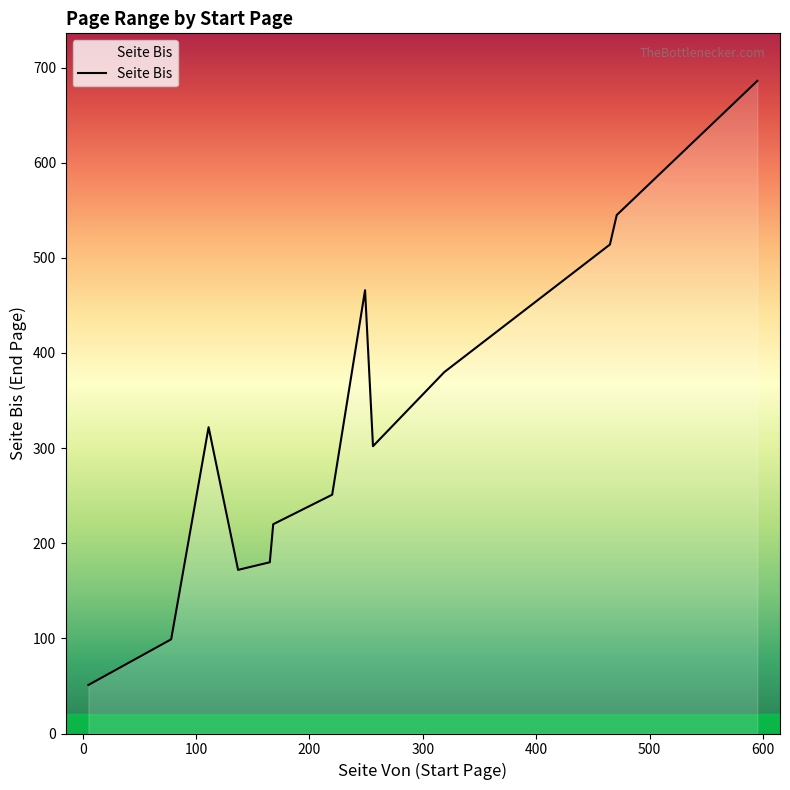

What is the smallest value displayed?

51